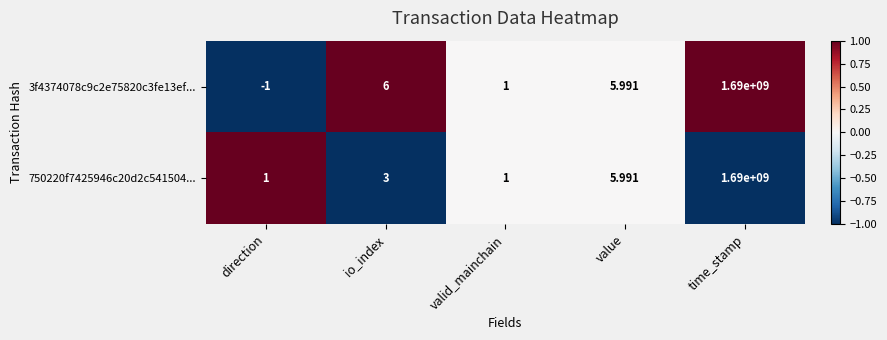

How many series are shown in this chart?

2